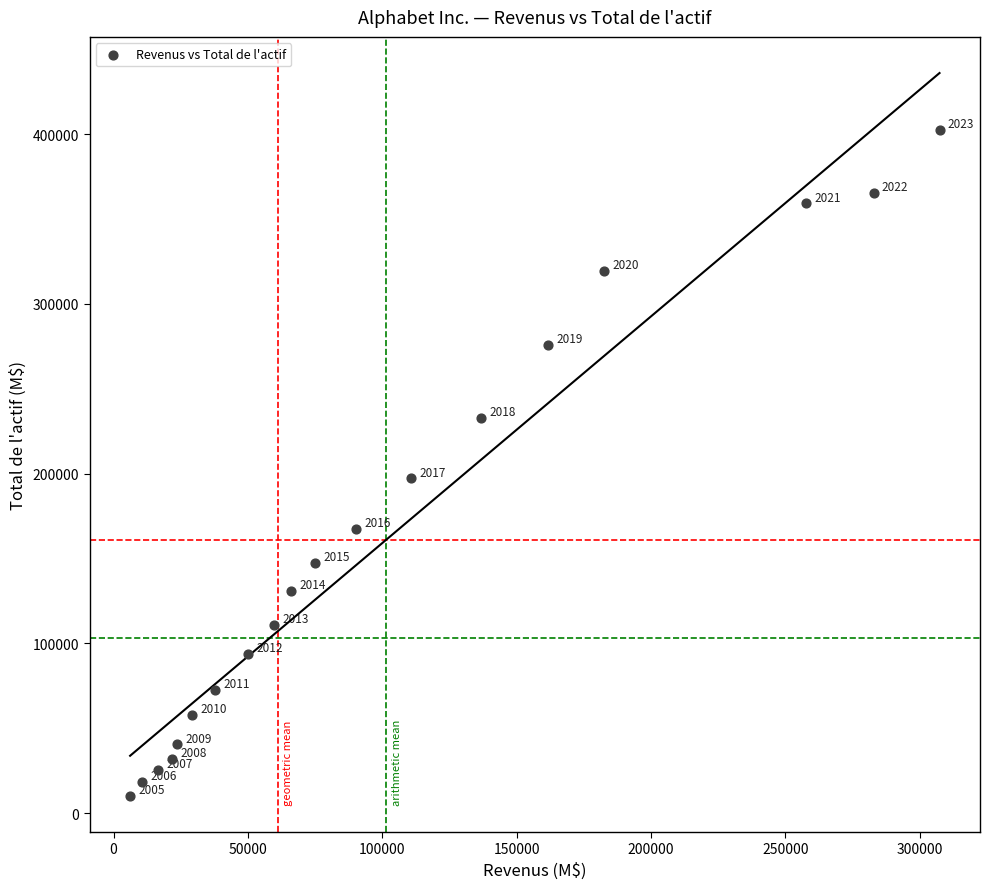

What is the range of Y values (max minus min)?

392120